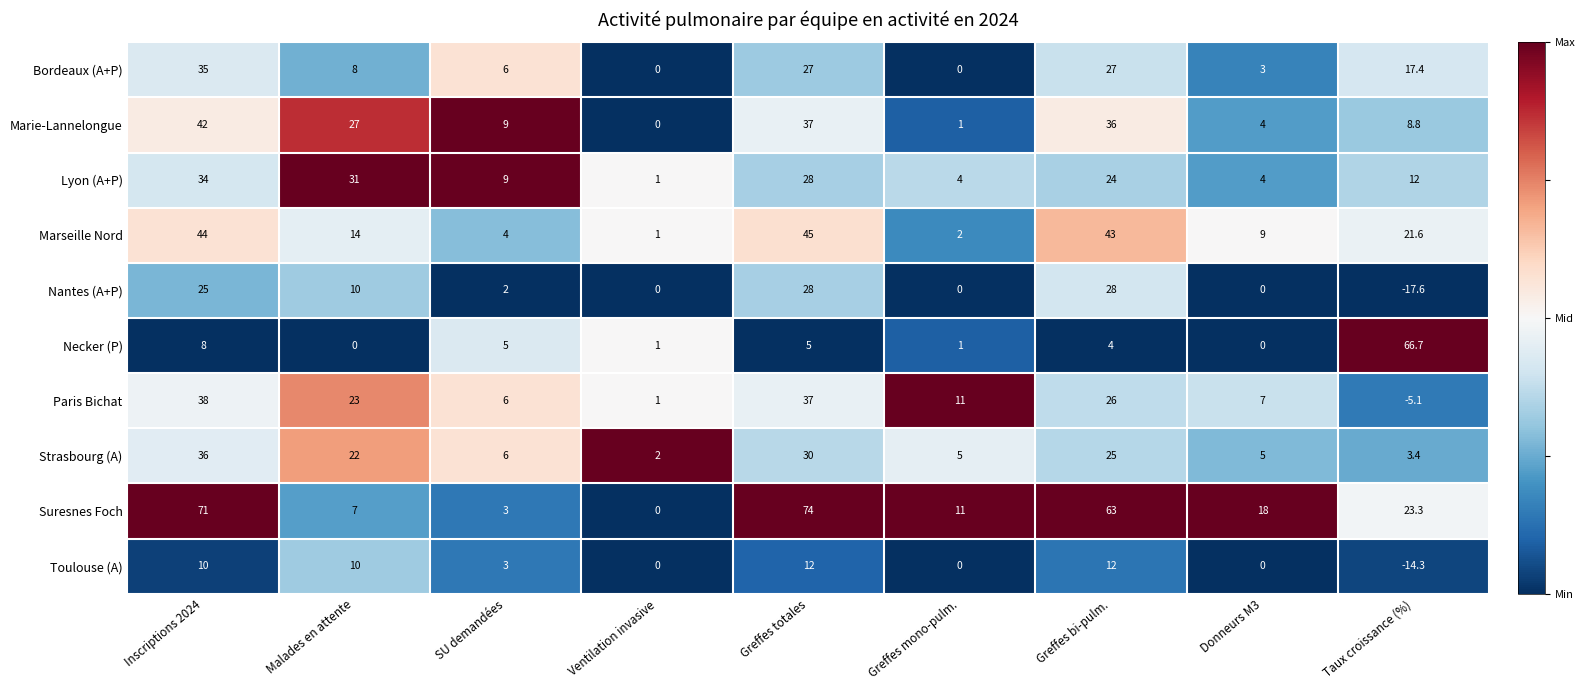

Which series has the widest spread of values?

Suresnes Foch